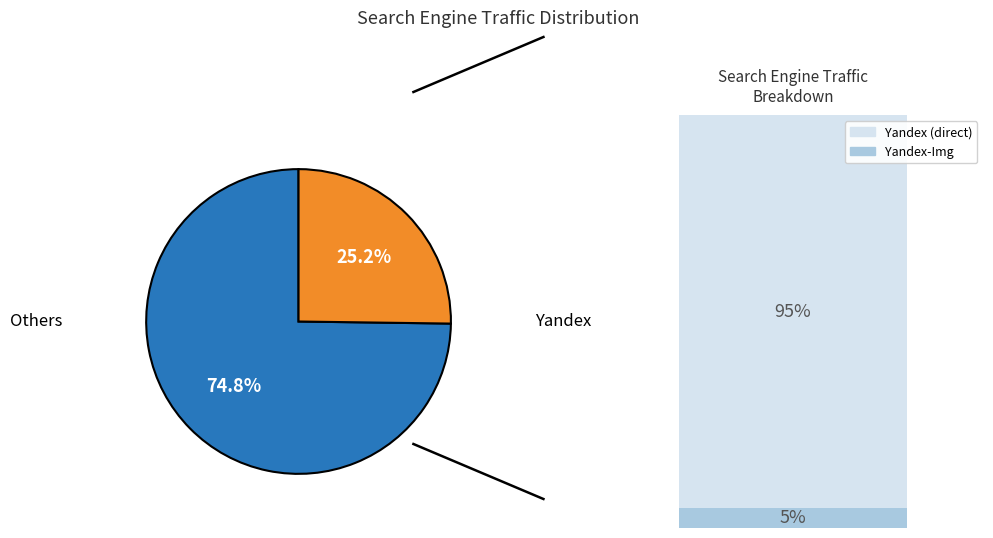

Does any single category account for the majority?

Yes